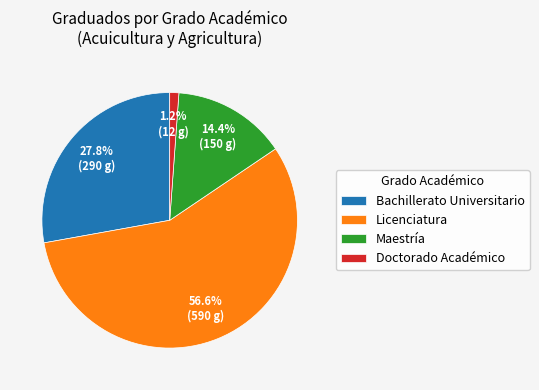

What percentage do Doctorado Académico and Bachillerato Universitario together represent?

29.0%